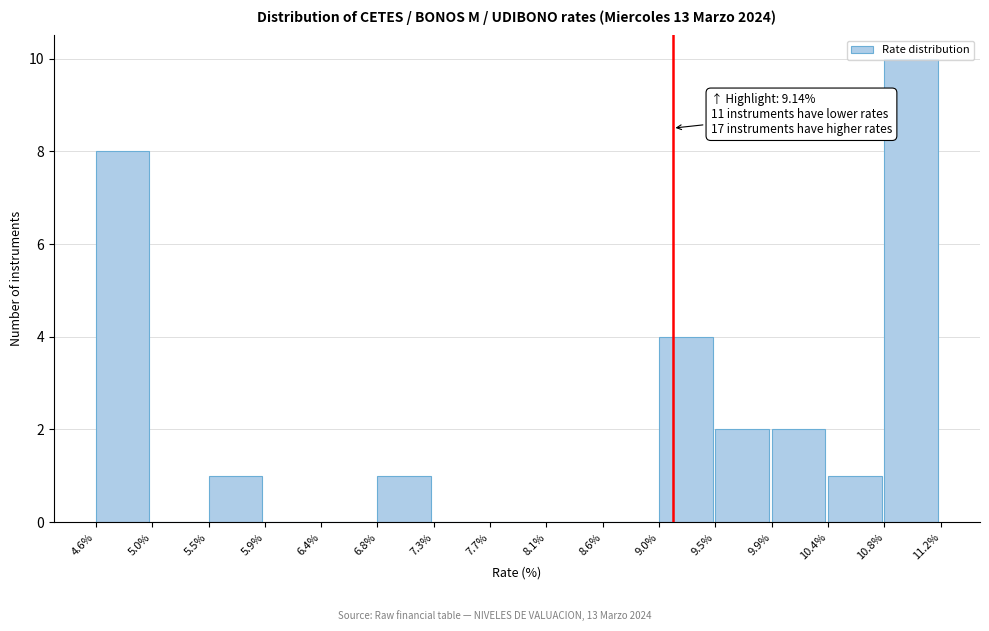

Over which range of the x-axis is the bar tallest?

10.8% to 11.2%